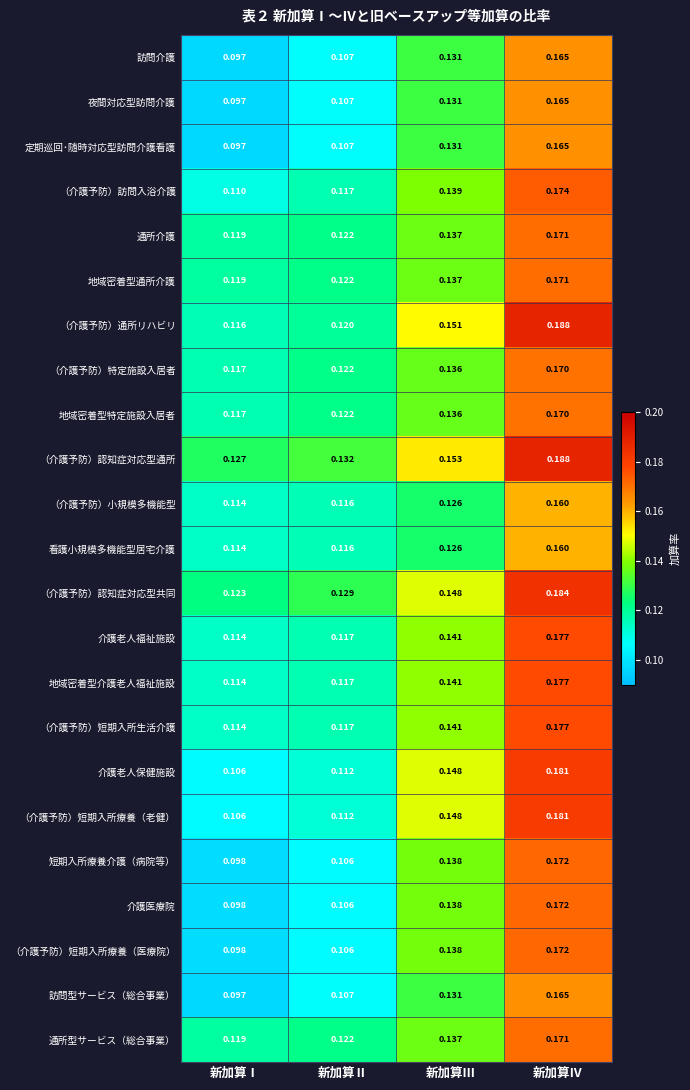

At which label is （介護予防）通所リハビリ closest to 0?

新加算Ⅰ